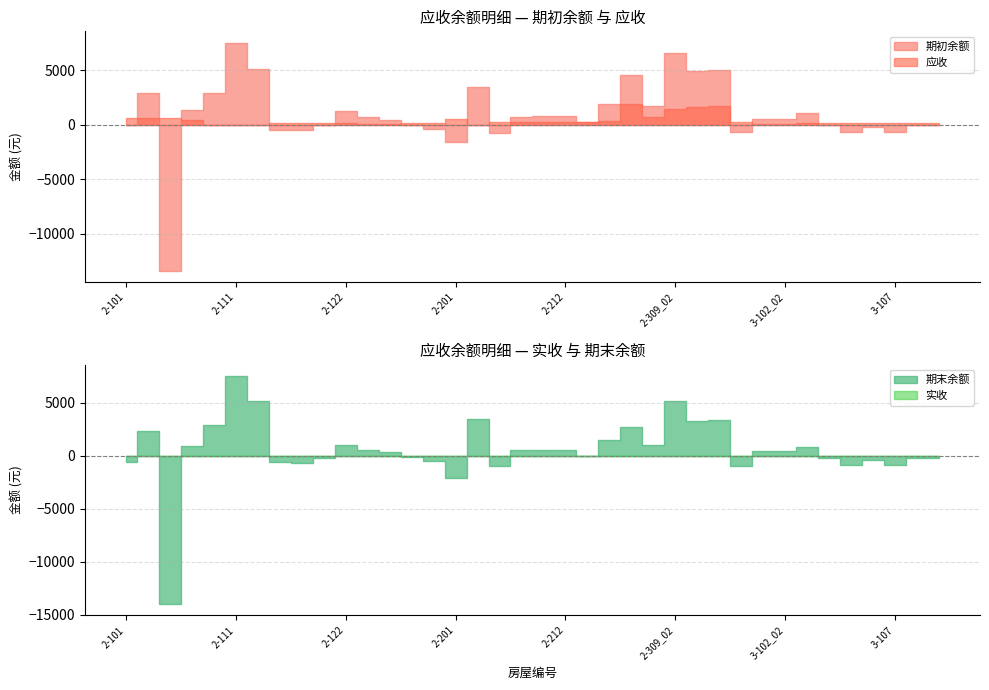

Between which two adjacent categories do 应收 and 期末余额 first intersect?

2-101 and 2-103